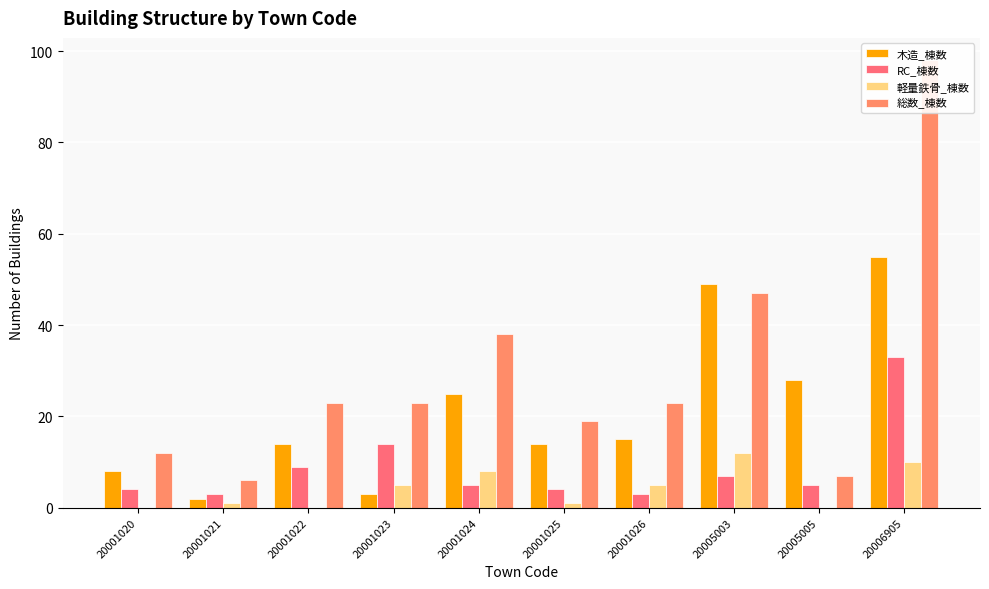

What is the sum of the 総数_棟数 values at 20001023 and 20005003?

70